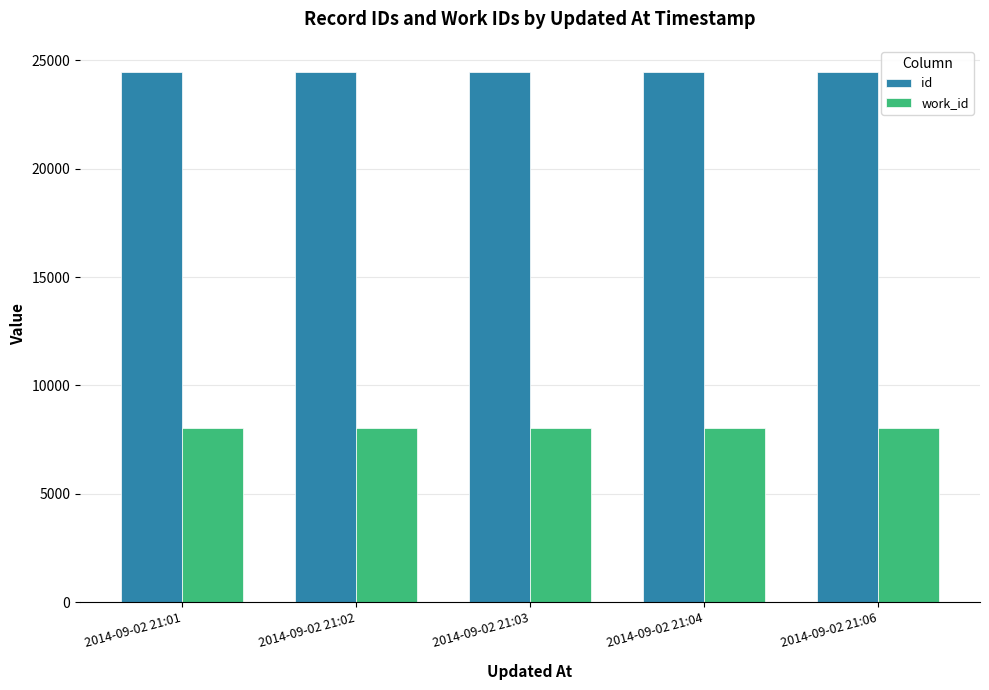

How many categories are shown in the chart?

5